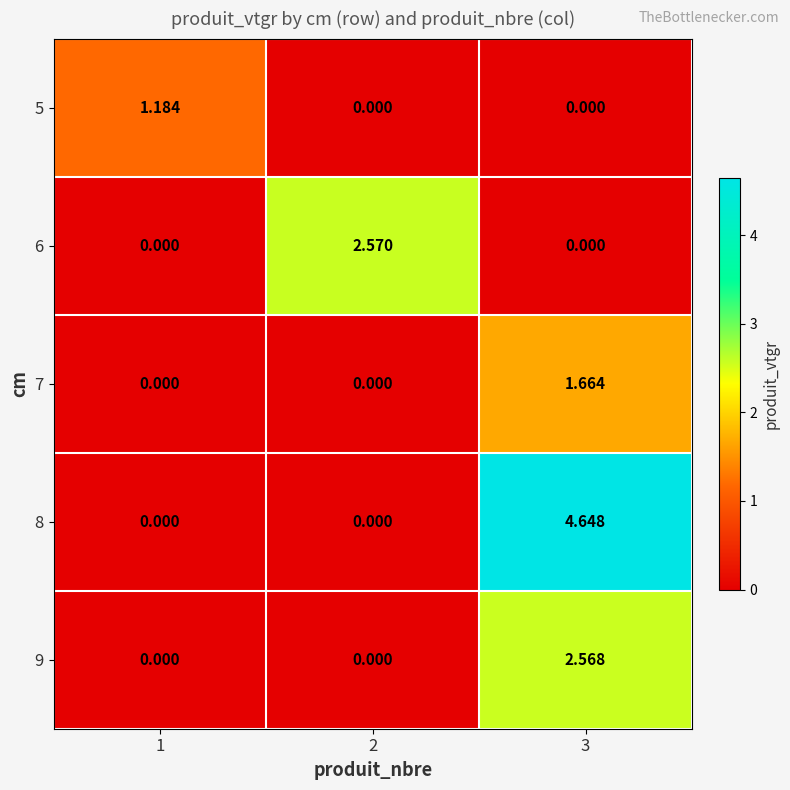

Is the value of 6 at 3 greater than the value of 7 at 3?

No